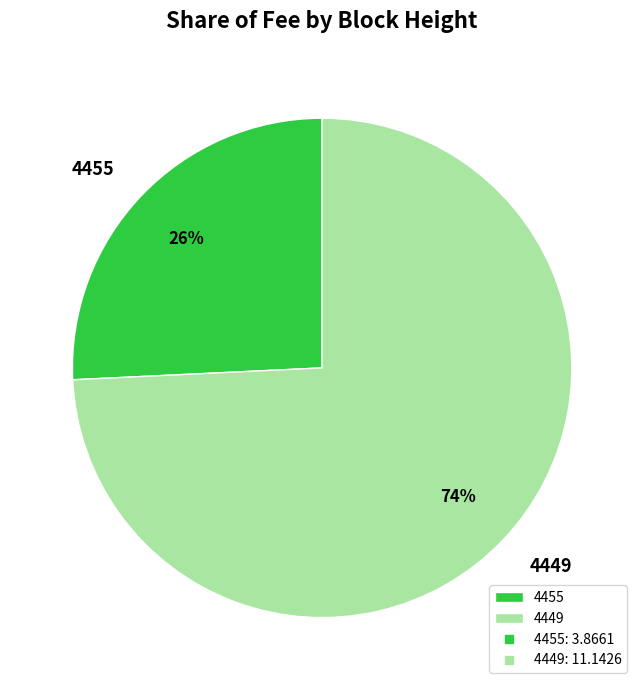

Is 4455 the majority of the pie?

No